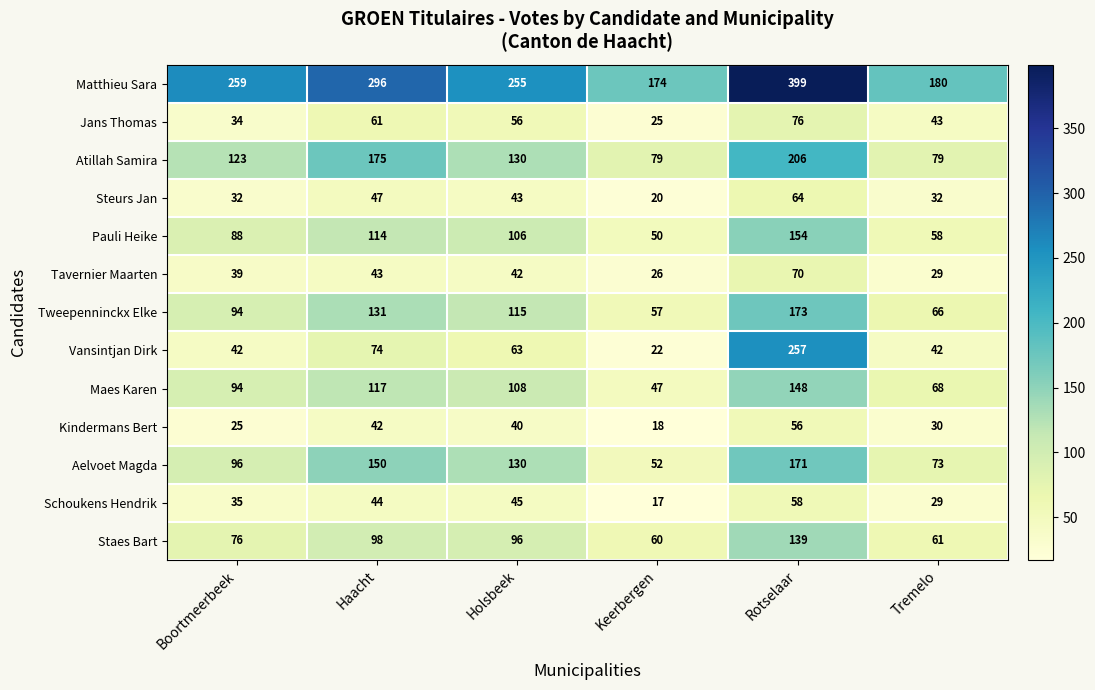

Which series changed the most between Boortmeerbeek and Keerbergen?

Matthieu Sara